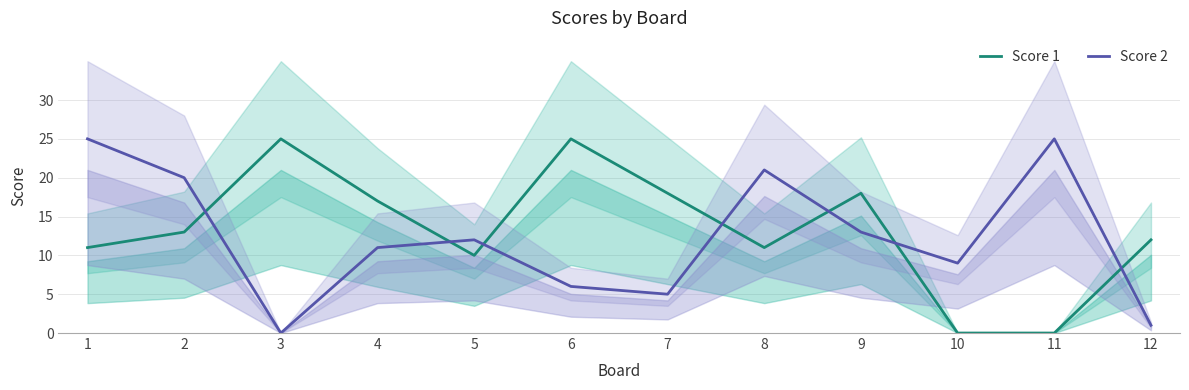

What are all the series names shown in the legend?

Score 1, Score 2